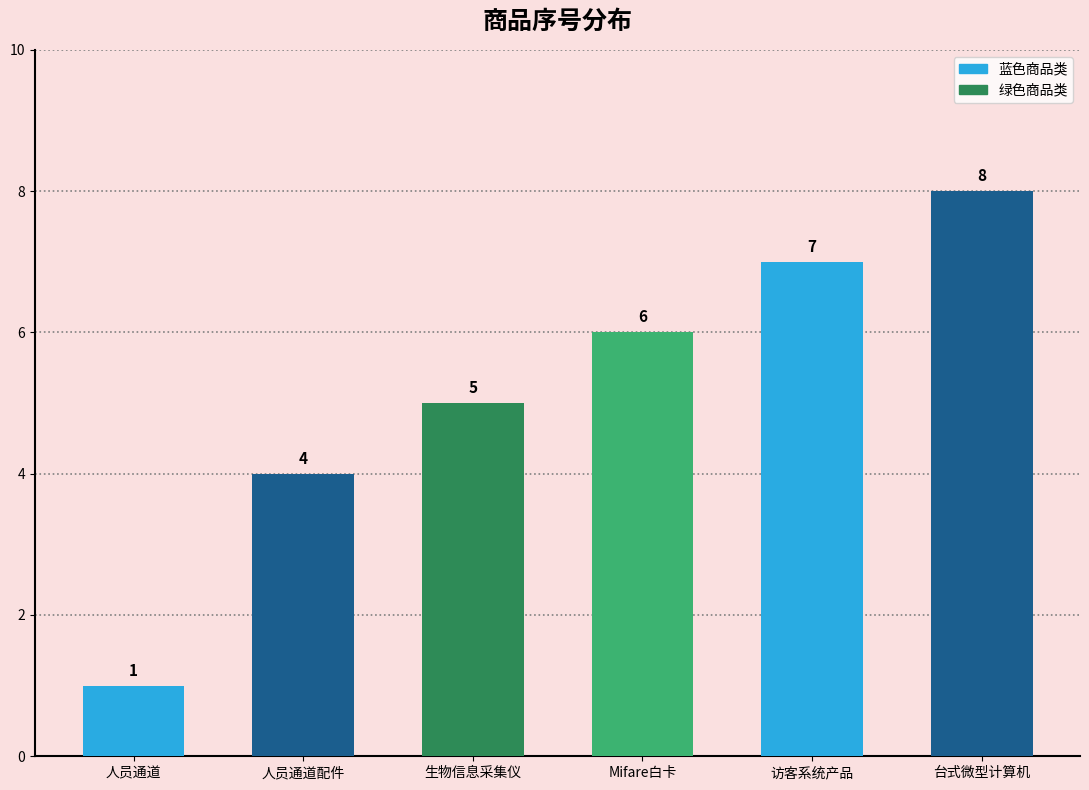

Which has a higher value, 人员通道配件 or 生物信息采集仪?

生物信息采集仪